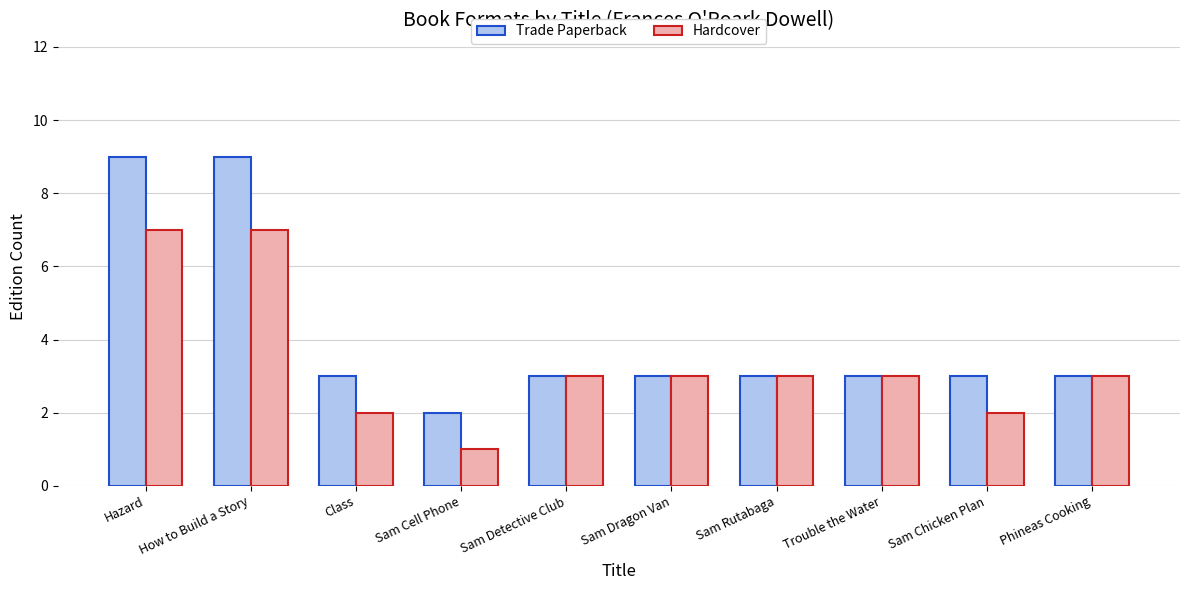

What is the difference between the second highest and minimum values in the Trade Paperback series?

7